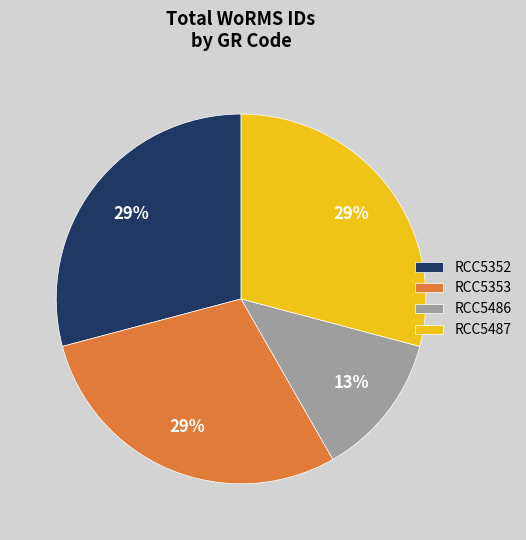

Does RCC5486 represent more than half of the total?

No